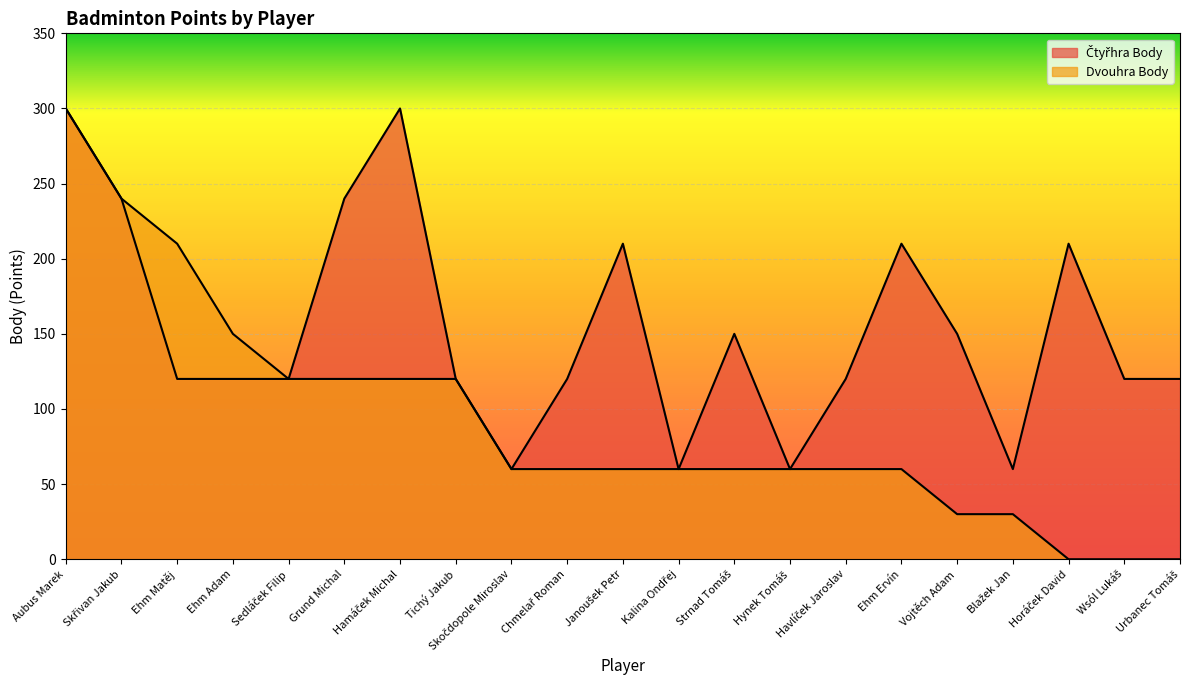

List the labels in order of Dvouhra Body value, largest first.

Aubus Marek, Skřivan Jakub, Ehm Matěj, Ehm Adam, Sedláček Filip, Grund Michal, Hamáček Michal, Tichý Jakub, Skočdopole Miroslav, Chmelař Roman, Janoušek Petr, Kalina Ondřej, Strnad Tomáš, Hynek Tomáš, Havlíček Jaroslav, Ehm Ervín, Vojtěch Adam, Blažek Jan, Horáček David, Wsól Lukáš, Urbanec Tomáš